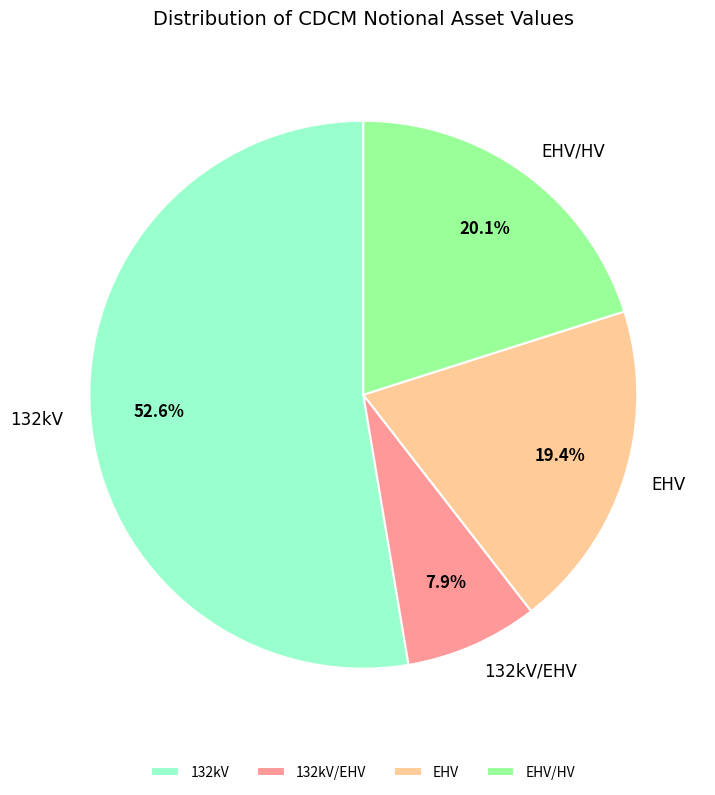

How many segments does this pie chart have?

4